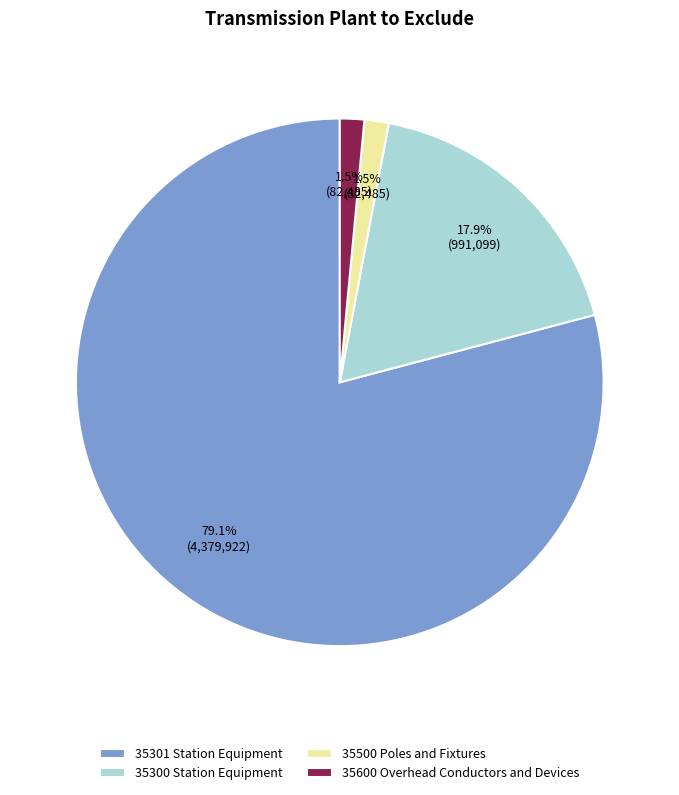

Which slice is the largest?

35301 Station Equipment